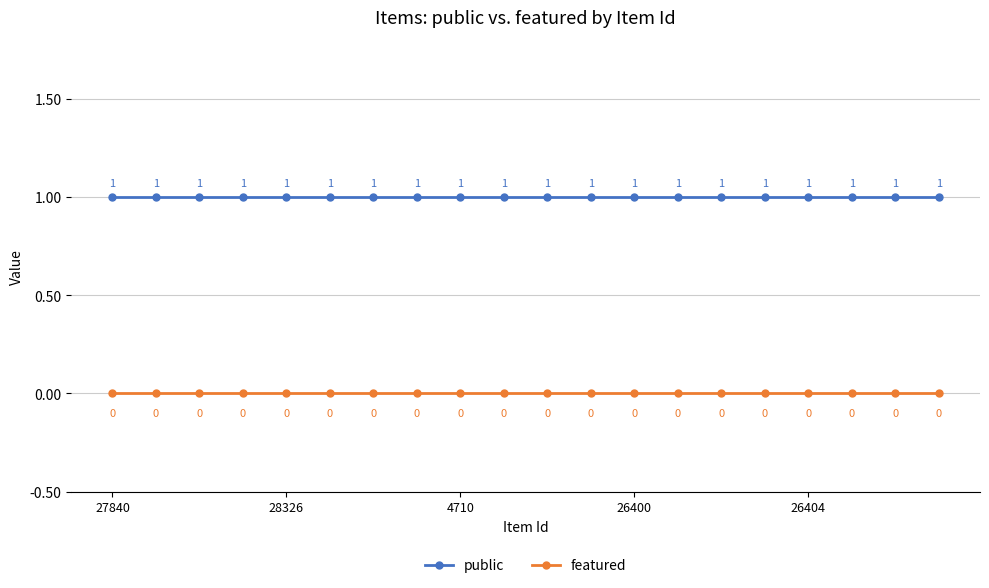

True or false: featured has more than 2 points higher than both neighbors.

False